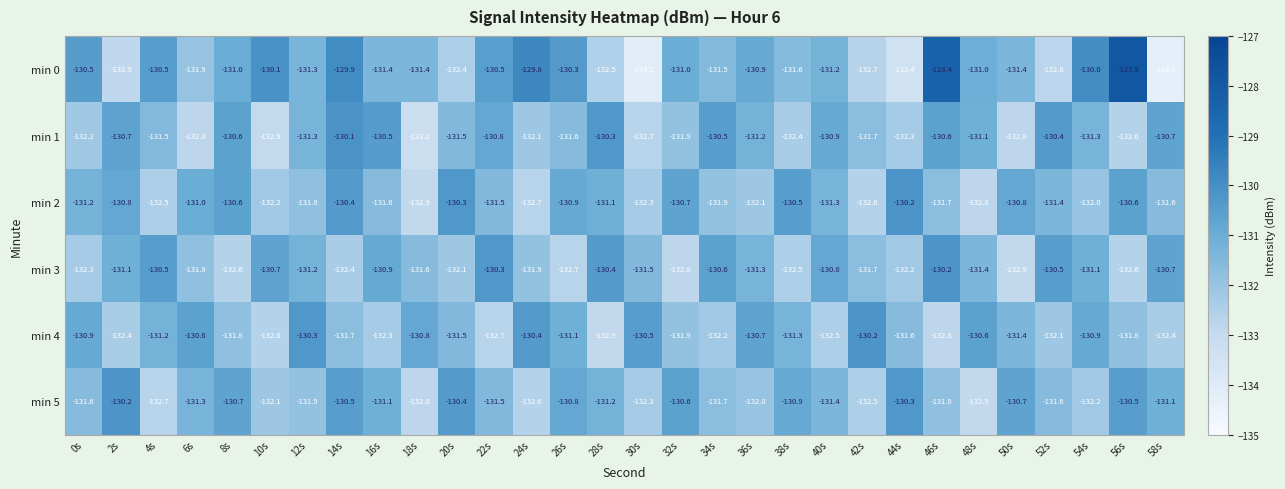

At how many categories does at least one series exceed -132?

30